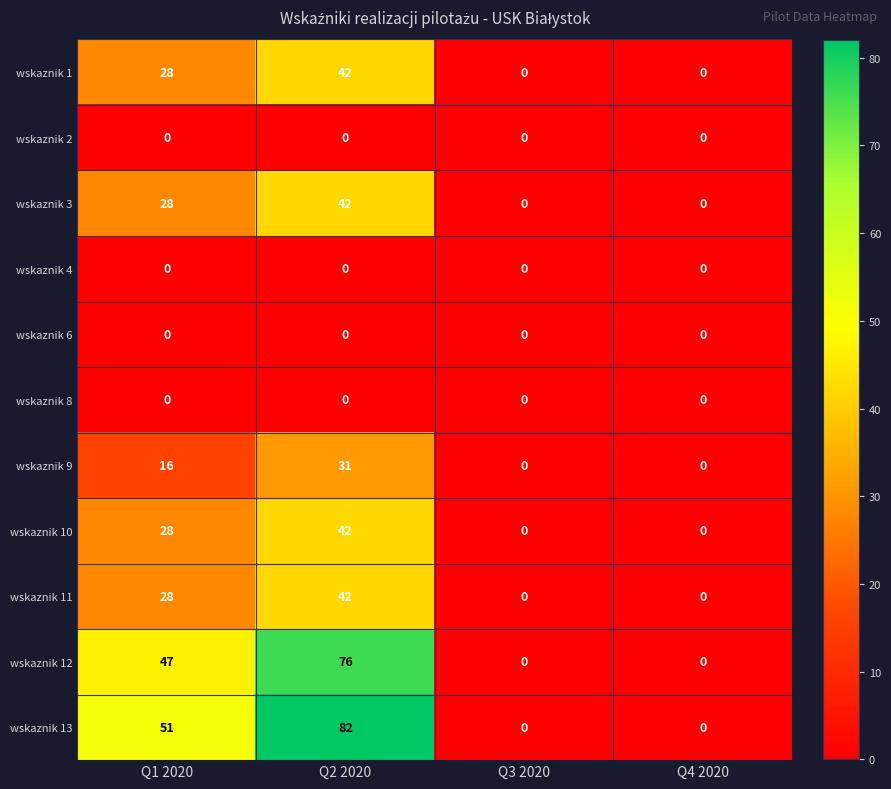

How many values in wskaznik 9 are above zero?

2